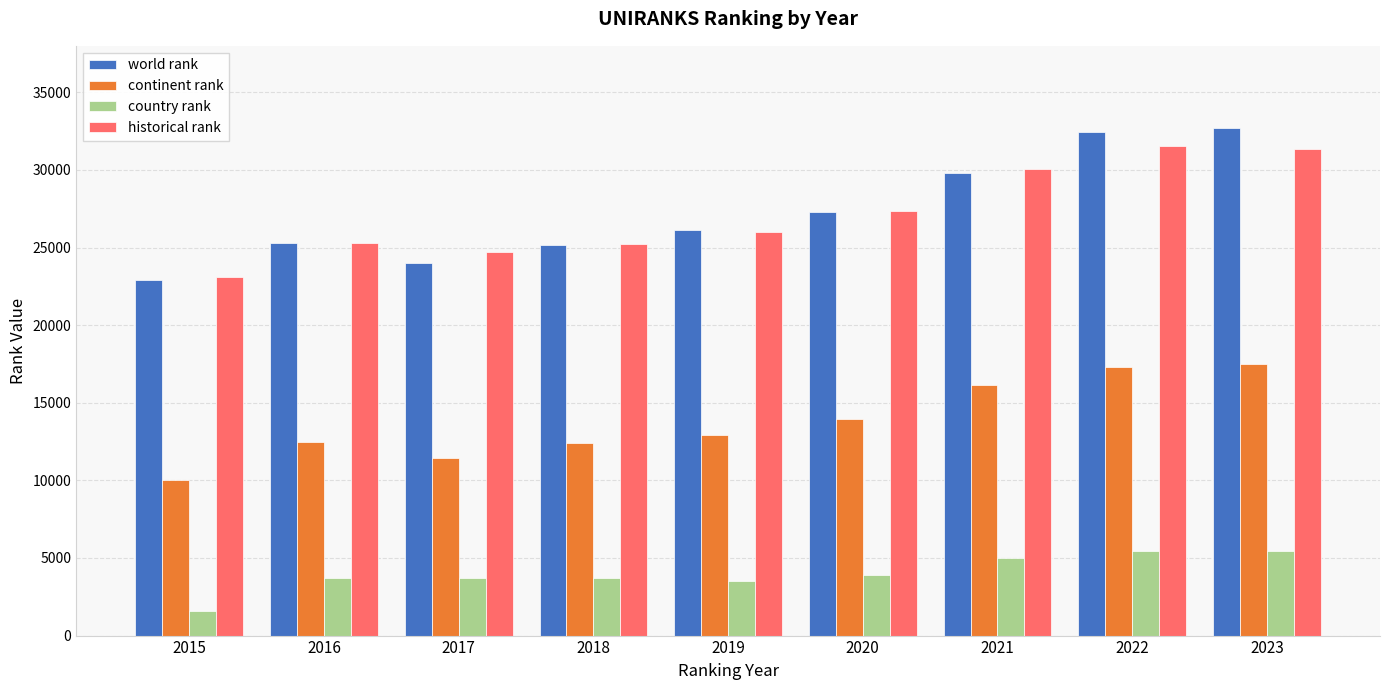

How many series are shown in this chart?

4